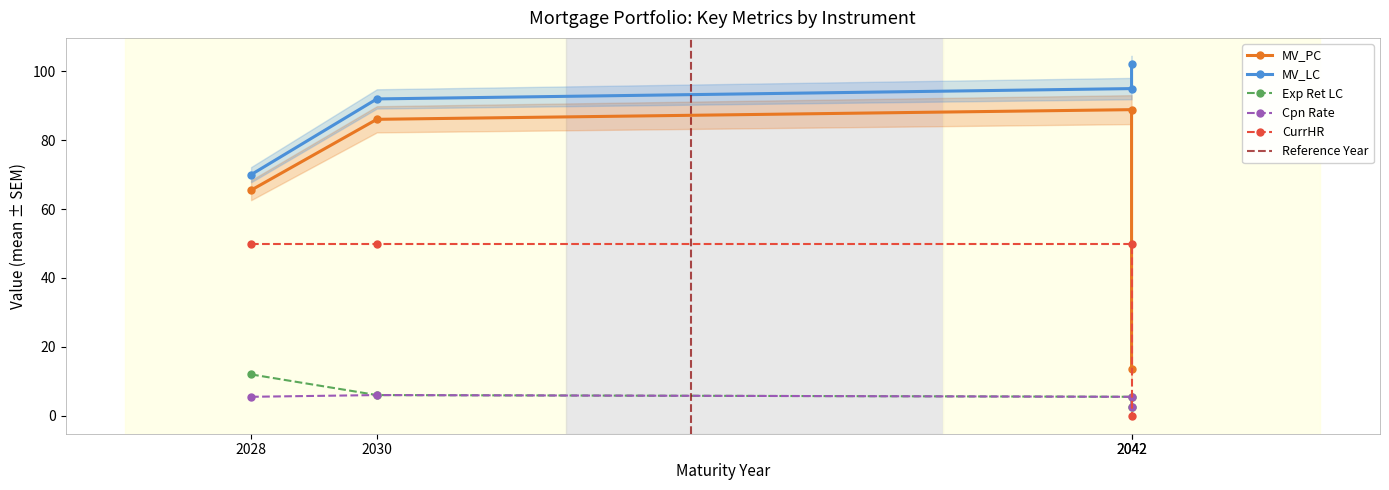

How many interior local peaks does the Cpn Rate series have?

1